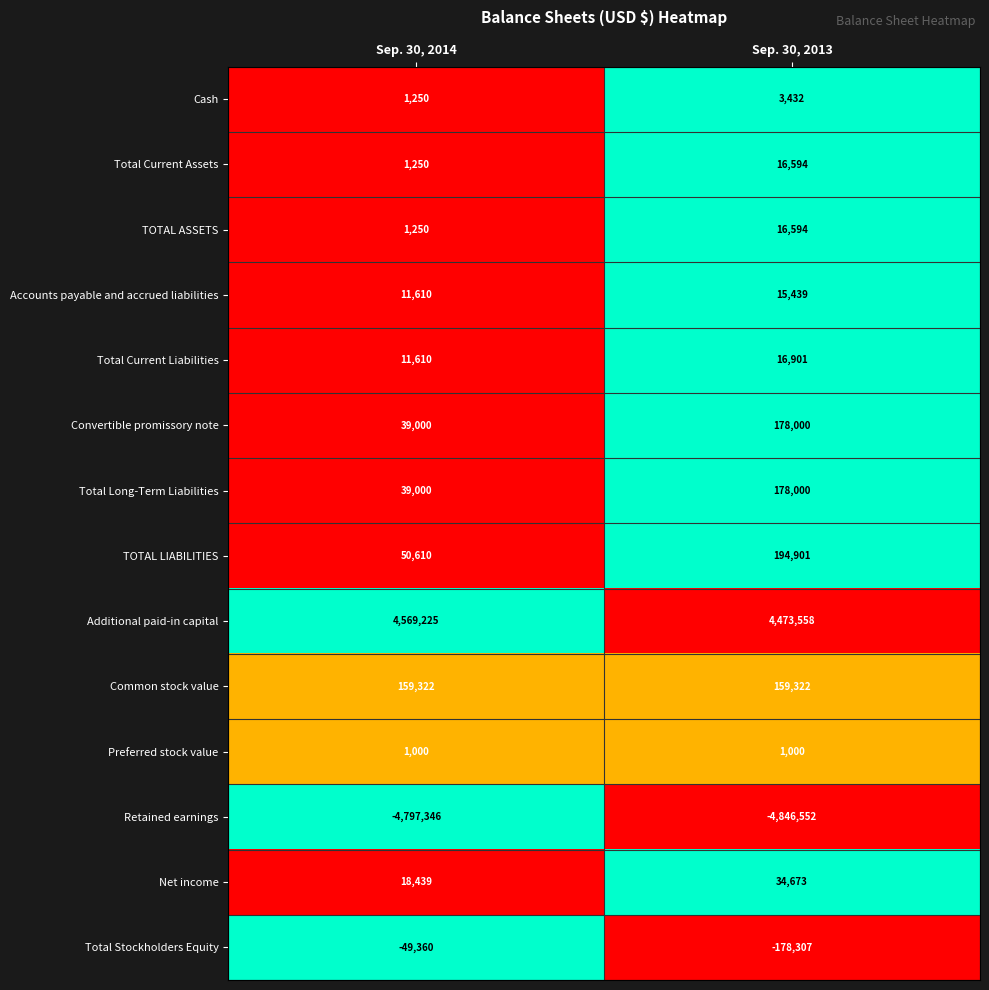

Reading left to right, transcribe all the data shown in this chart.

Cash: Sep. 30, 2014=1250	Sep. 30, 2013=3432
Total Current Assets: Sep. 30, 2014=1250	Sep. 30, 2013=16594
TOTAL ASSETS: Sep. 30, 2014=1250	Sep. 30, 2013=16594
Accounts payable and accrued liabilities: Sep. 30, 2014=11610	Sep. 30, 2013=15439
Total Current Liabilities: Sep. 30, 2014=11610	Sep. 30, 2013=16901
Convertible promissory note: Sep. 30, 2014=39000	Sep. 30, 2013=178000
Total Long-Term Liabilities: Sep. 30, 2014=39000	Sep. 30, 2013=178000
TOTAL LIABILITIES: Sep. 30, 2014=50610	Sep. 30, 2013=194901
Additional paid-in capital: Sep. 30, 2014=4569225	Sep. 30, 2013=4473558
Common stock value: Sep. 30, 2014=159322	Sep. 30, 2013=159322
Preferred stock value: Sep. 30, 2014=1000	Sep. 30, 2013=1000
Retained earnings: Sep. 30, 2014=-4797346	Sep. 30, 2013=-4846552
Net income: Sep. 30, 2014=18439	Sep. 30, 2013=34673
Total Stockholders Equity: Sep. 30, 2014=-49360	Sep. 30, 2013=-178307